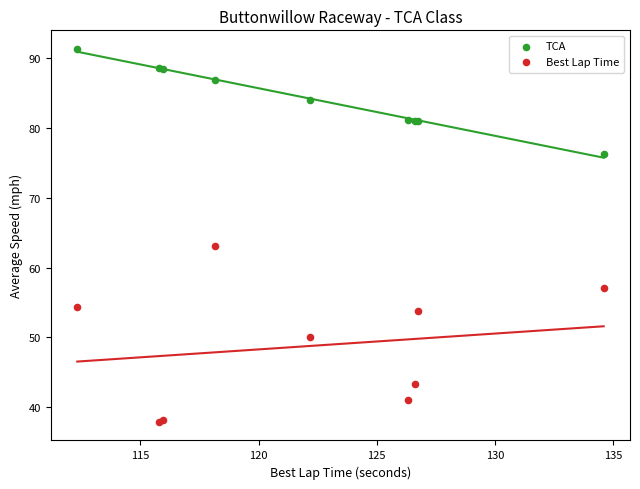

Across all series, what Y value is closest to 64?

63.1